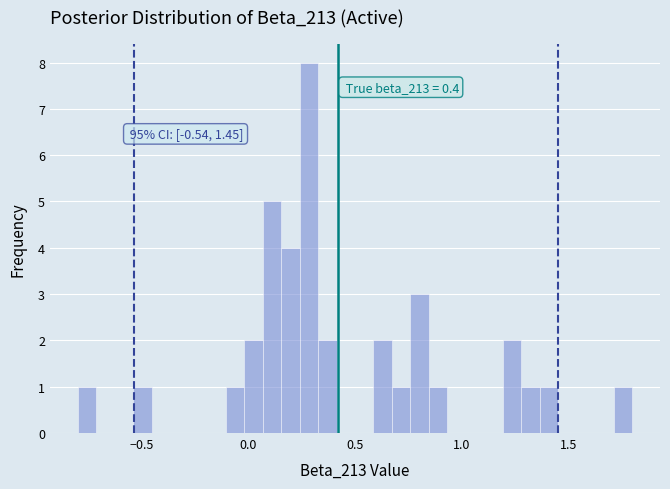

Read against the x-axis, roughly where is the centre of the tallest bar?

0.30